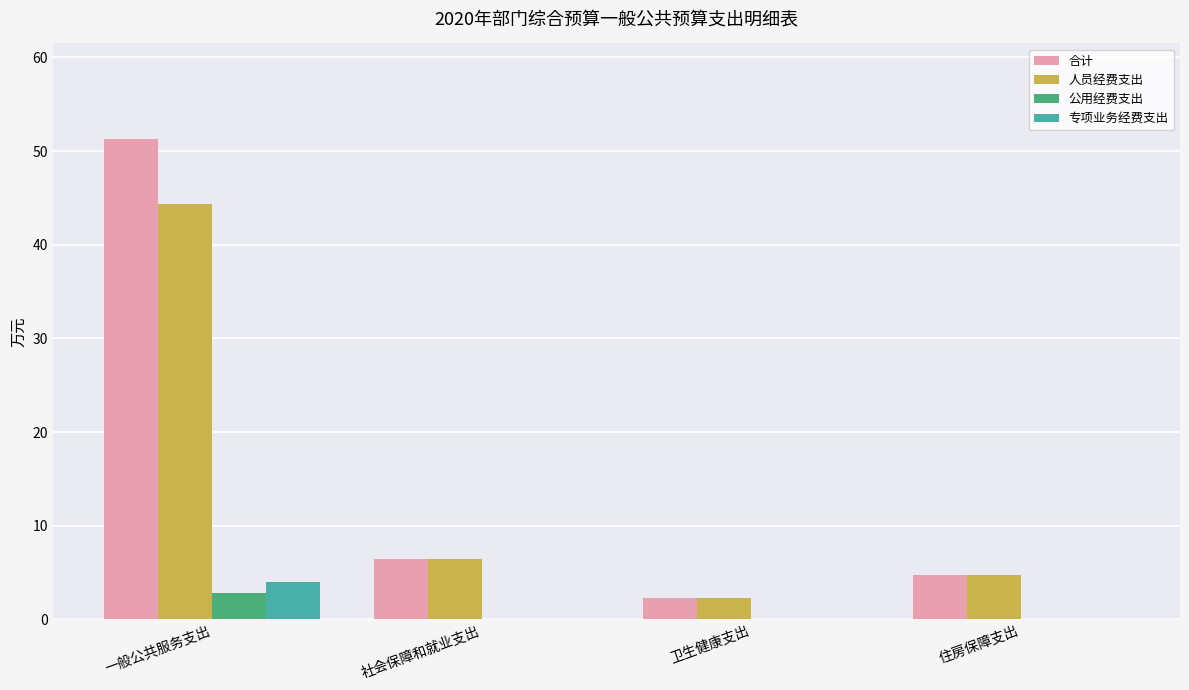

The value of 专项业务经费支出 at 住房保障支出 is 0.0. True or false?

True